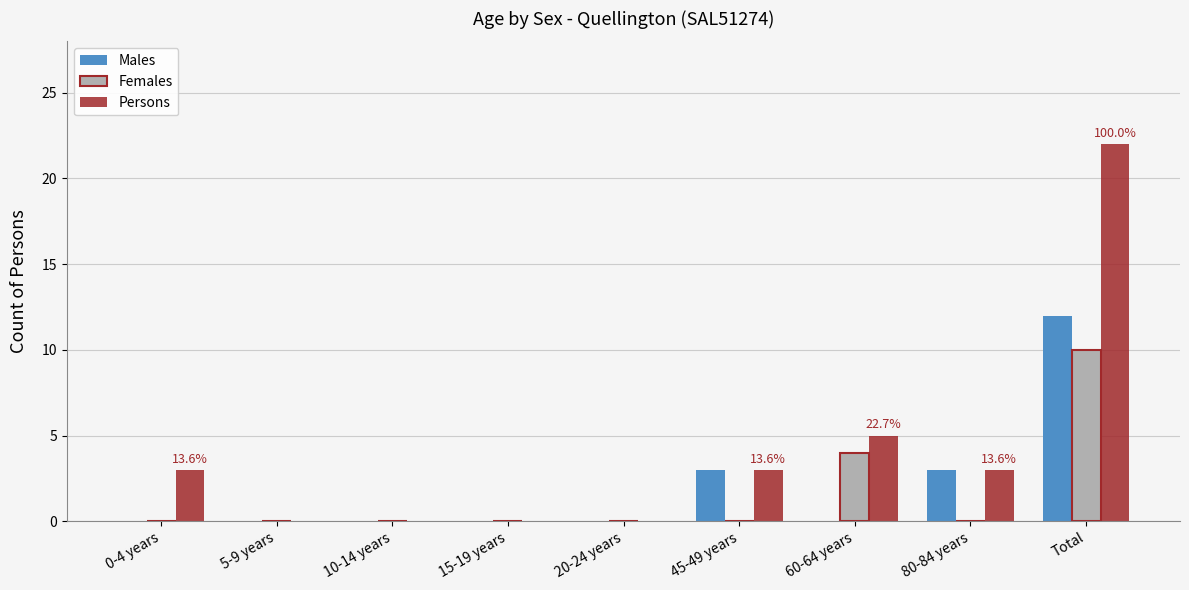

Is it true that Females equals 0 at 10-14 years?

True